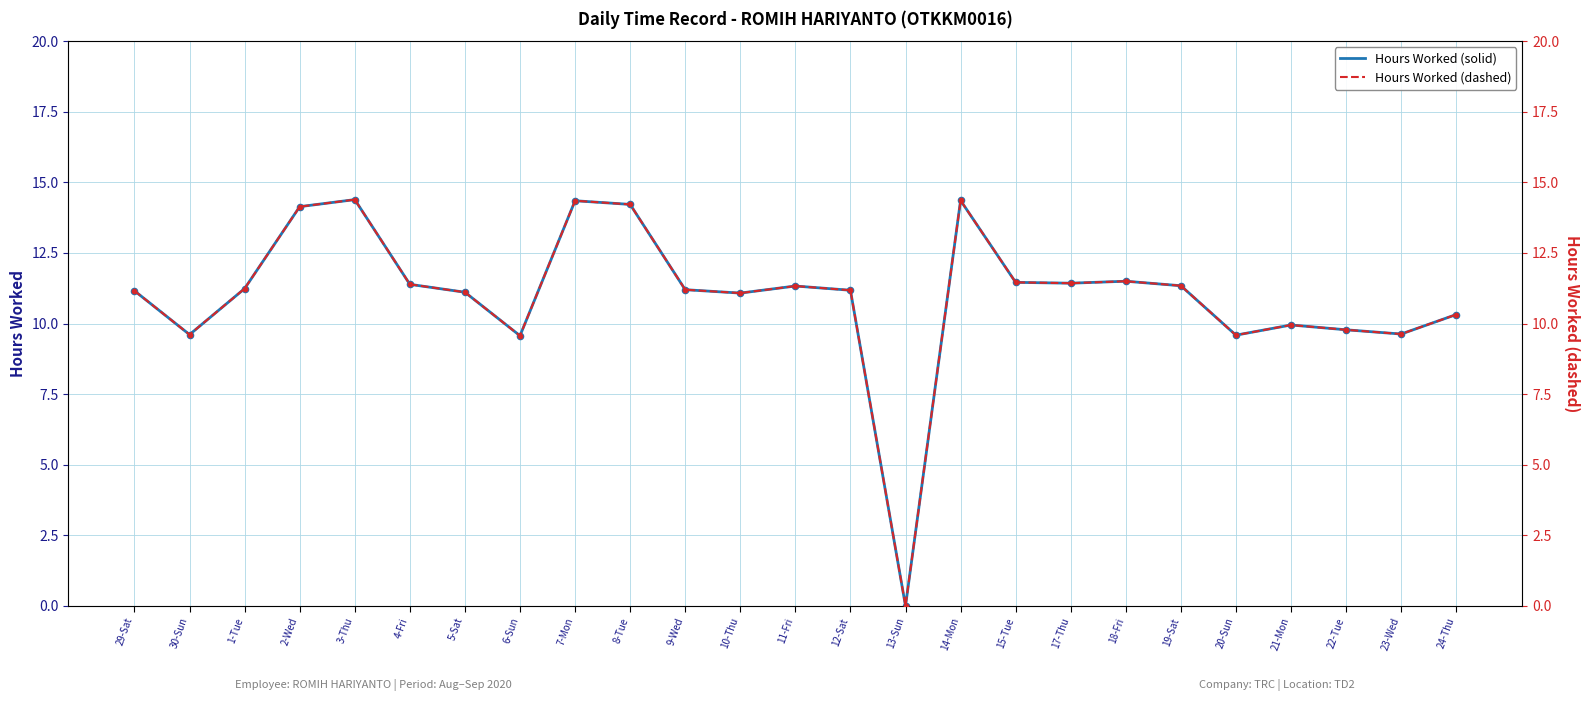

Which series has the largest total across all categories?

Hours Worked (solid)